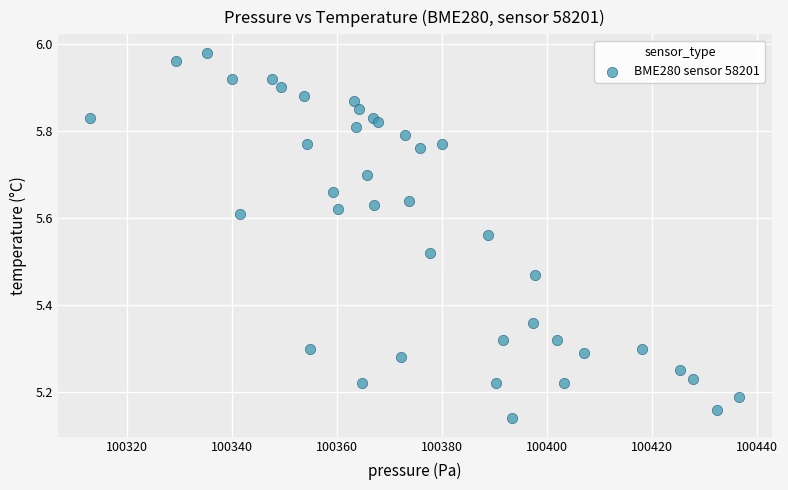

What is the range of Y values (max minus min)?

0.8